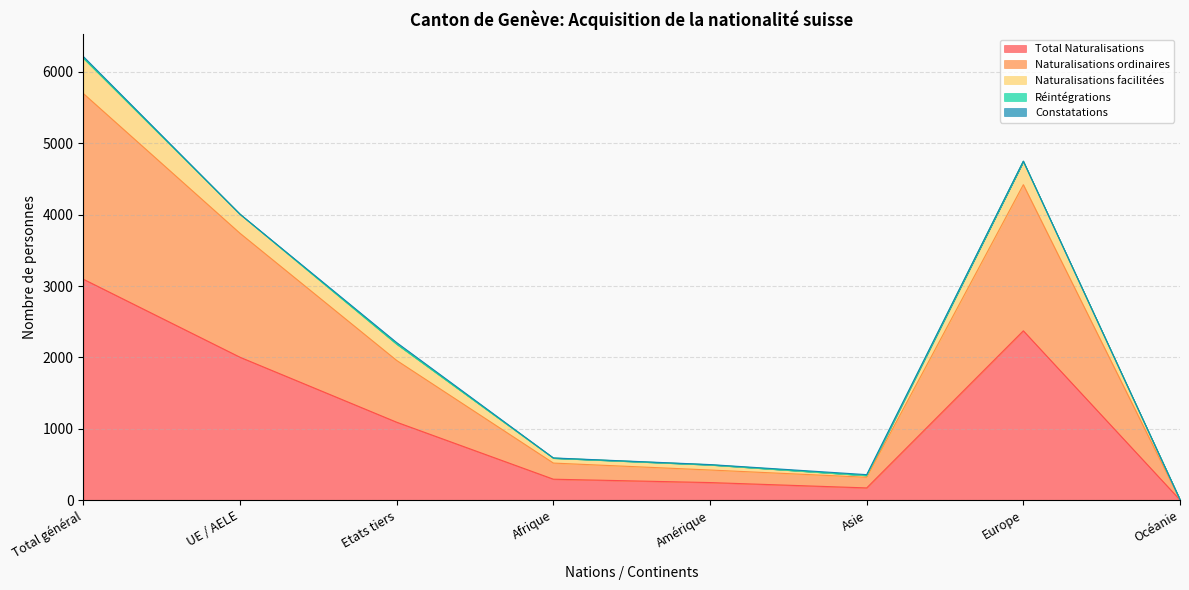

The value of Total Naturalisations at Asie is 173. True or false?

True